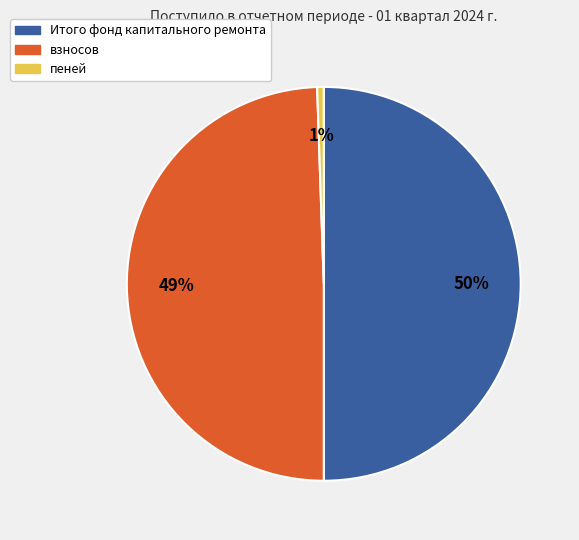

Which has a higher value, Итого фонд капитального ремонта or взносов?

Итого фонд капитального ремонта